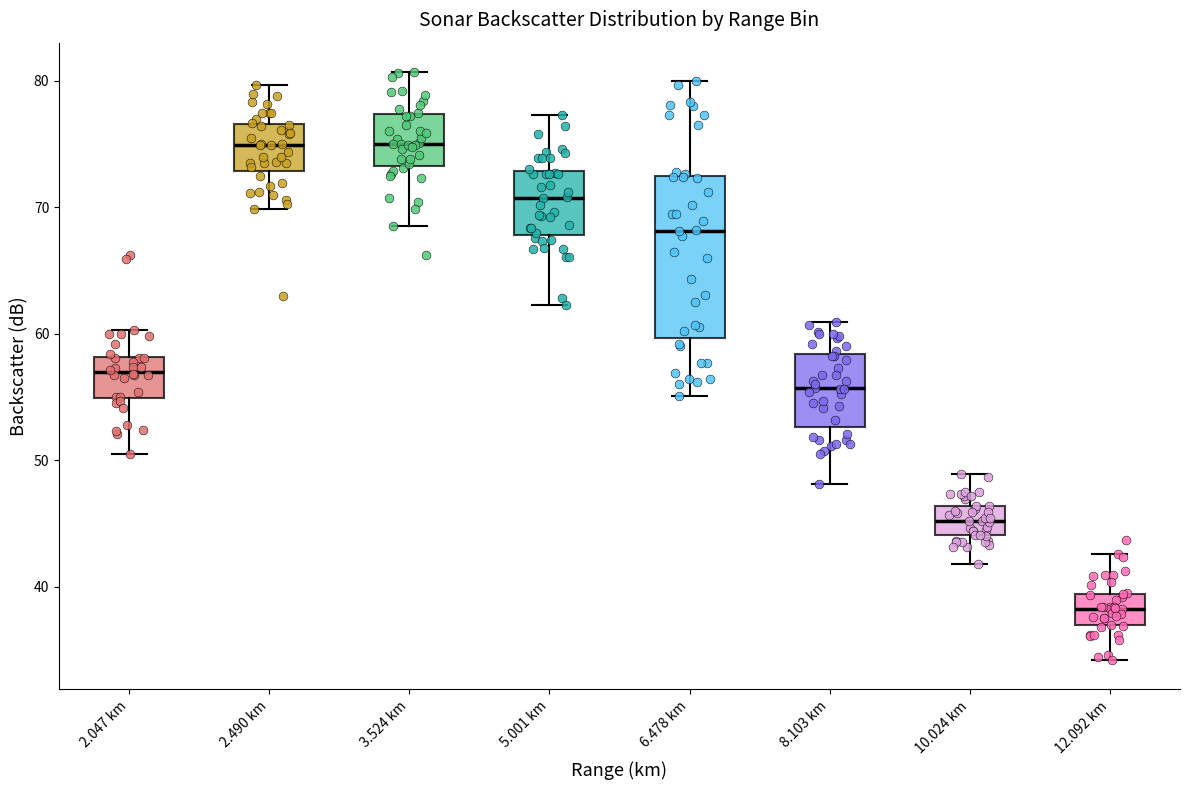

Reading left to right, transcribe this box plot: for each box, give where its median line is, the range the box spans, and where its two whiskers end, as read against the y-axis. The values are not printed on the chart, so give them approximately, as read against the axis.

2.047 km: median 57, box 55 to 58, whiskers 51 to 60
2.490 km: median 75, box 73 to 77, whiskers 70 to 80
3.524 km: median 75, box 73 to 77, whiskers 69 to 81
5.001 km: median 71, box 68 to 73, whiskers 62 to 77
6.478 km: median 68, box 60 to 73, whiskers 55 to 80
8.103 km: median 56, box 53 to 58, whiskers 48 to 61
10.024 km: median 45, box 44 to 46, whiskers 42 to 49
12.092 km: median 38, box 37 to 39, whiskers 34 to 43